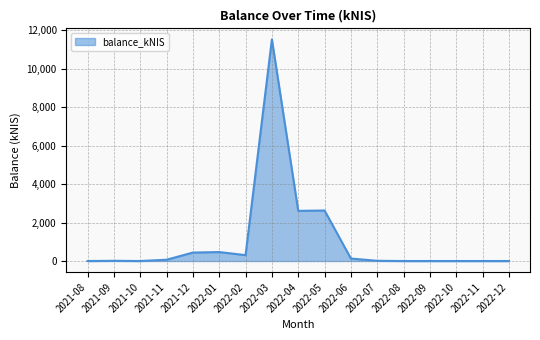

How many lines are shown in the chart?

1